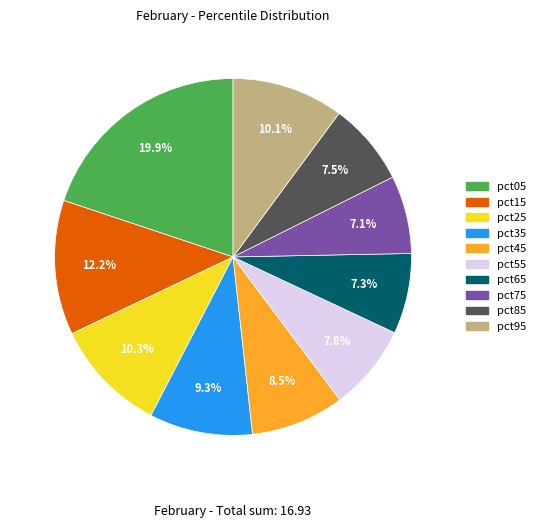

Is pct35 the majority of the pie?

No